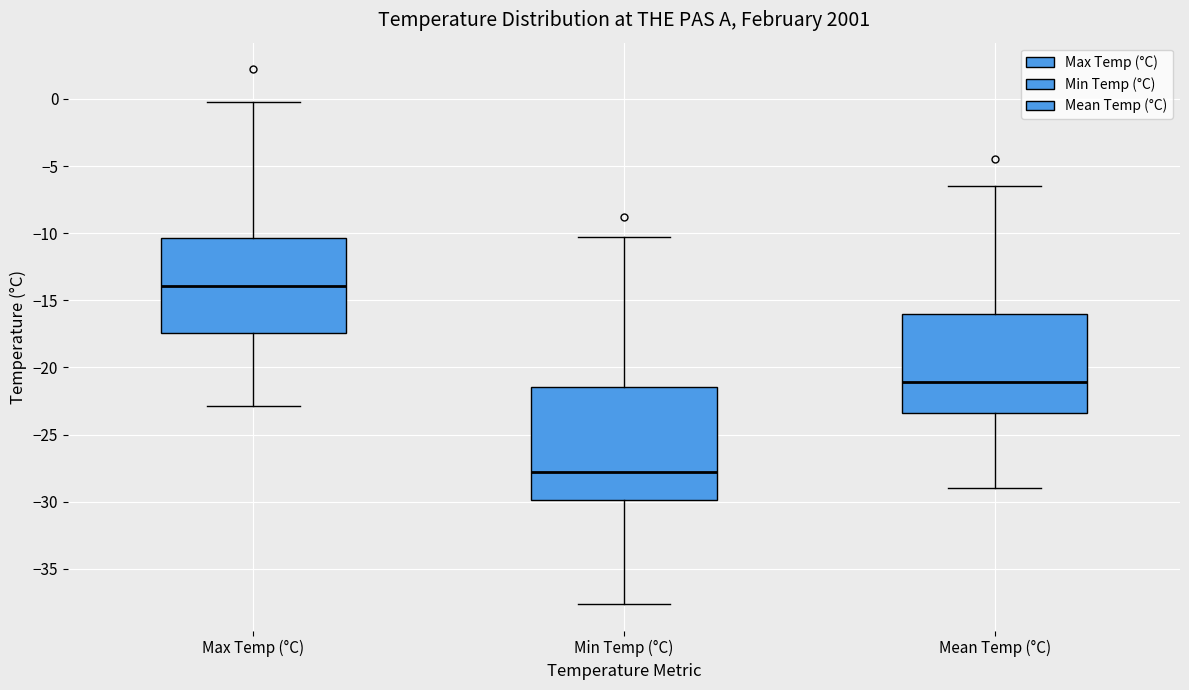

Comparing the boxes themselves (not the whiskers), which one is the tallest?

Min Temp (°C)